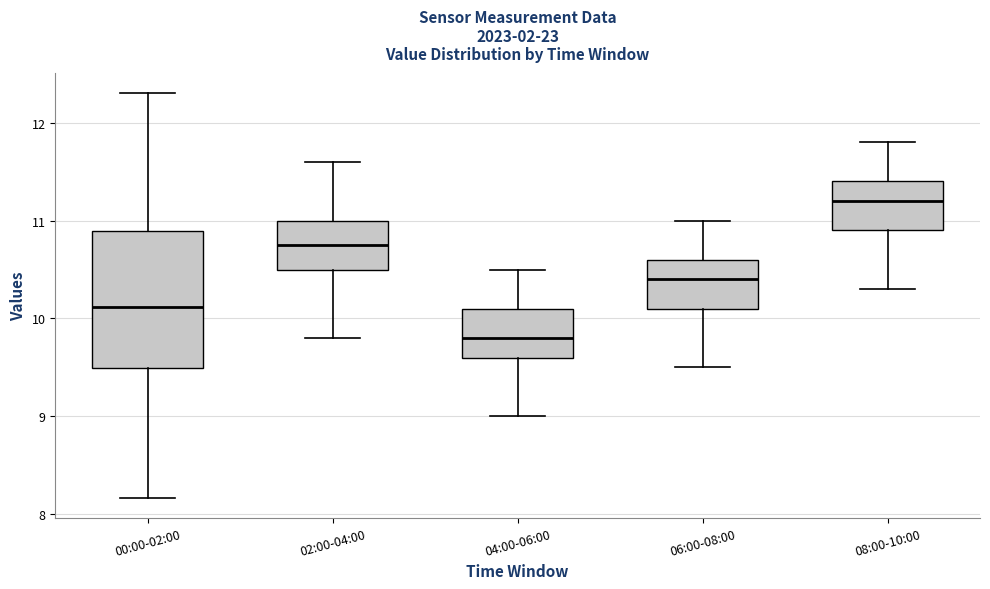

Reading left to right, transcribe this box plot: for each box, give where its median line is, the range the box spans, and where its two whiskers end, as read against the y-axis. The values are not printed on the chart, so give them approximately, as read against the axis.

00:00-02:00: median 10.1, box 9.5 to 10.9, whiskers 8.2 to 12.3
02:00-04:00: median 10.8, box 10.5 to 11.0, whiskers 9.8 to 11.6
04:00-06:00: median 9.8, box 9.6 to 10.1, whiskers 9.0 to 10.5
06:00-08:00: median 10.4, box 10.1 to 10.6, whiskers 9.5 to 11.0
08:00-10:00: median 11.2, box 10.9 to 11.4, whiskers 10.3 to 11.8